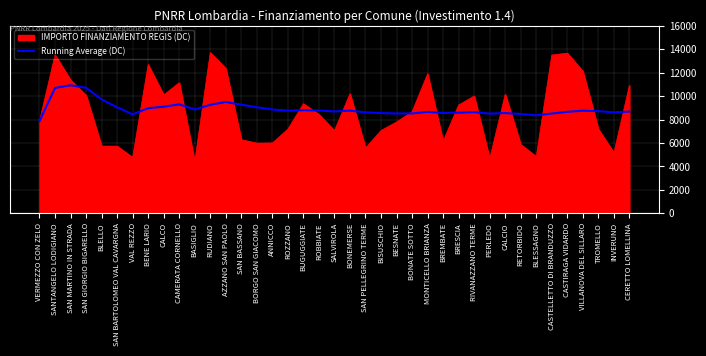

At MONTICELLO BRIANZA, list the series in order from smallest to largest.

Running Average (DC), IMPORTO FINANZIAMENTO REGIS (DC)